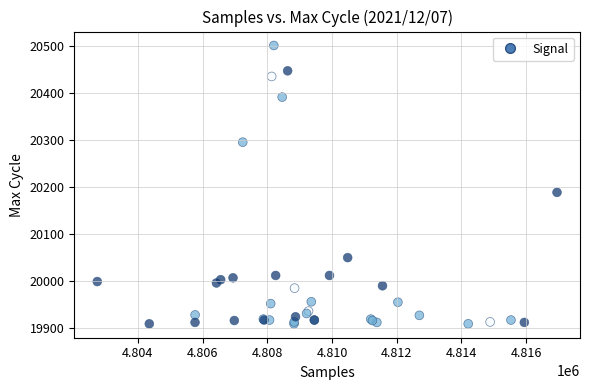

What Y value in the scatter plot is closest to 20205?

20189